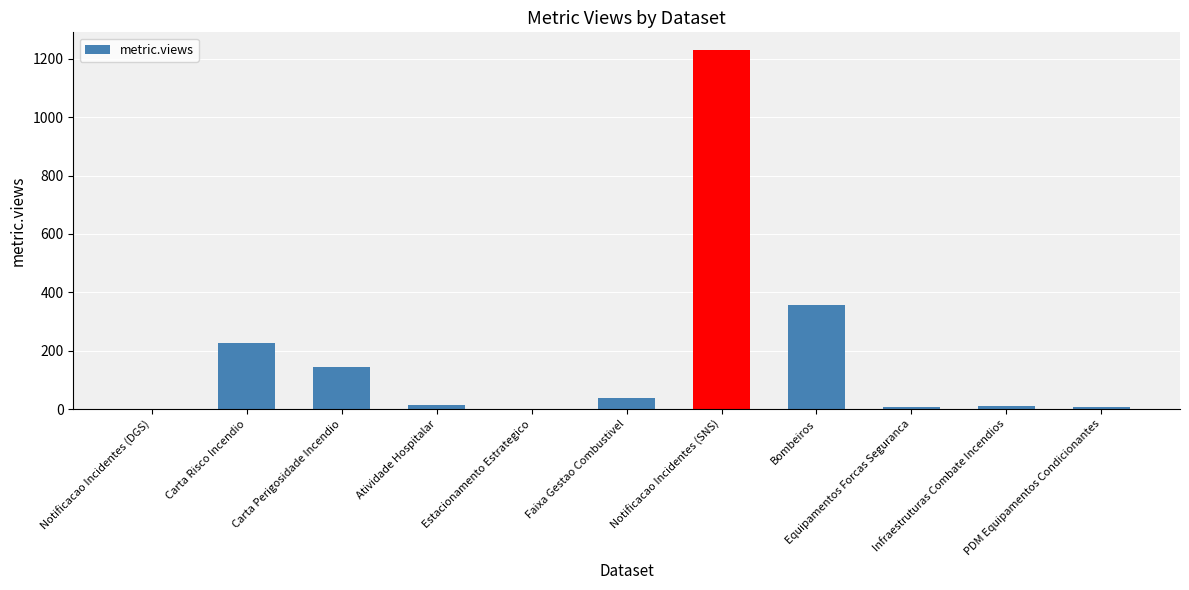

The chart shows a value of 357 at Bombeiros. True or false?

True